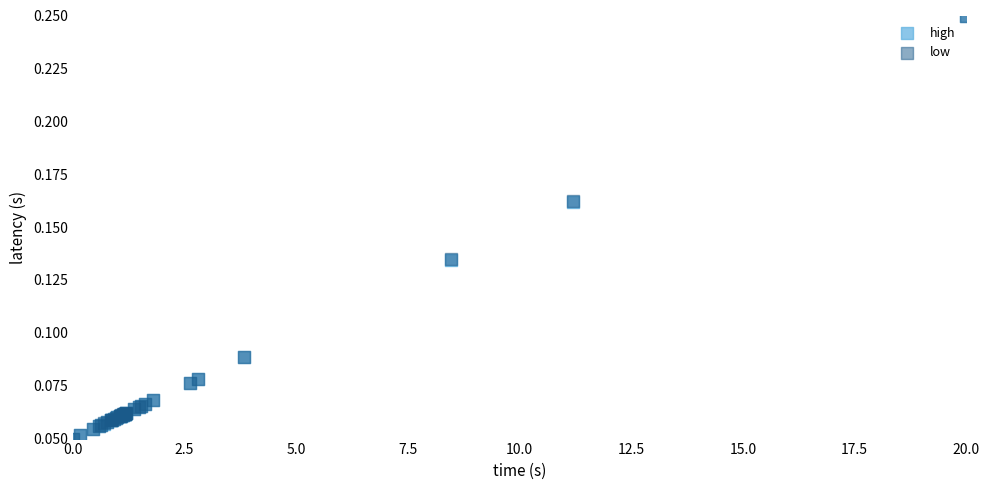

What are all the series names shown in the legend?

high, low